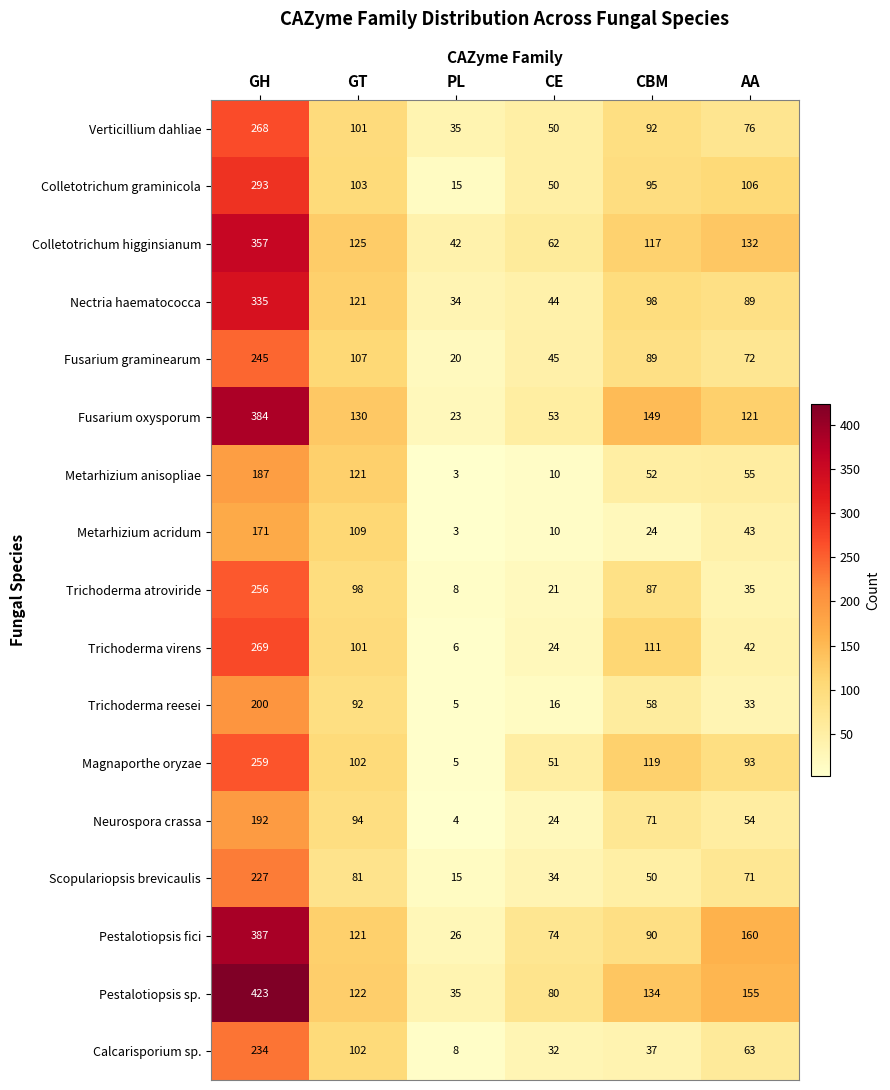

At which category is the sum across all series the highest?

GH